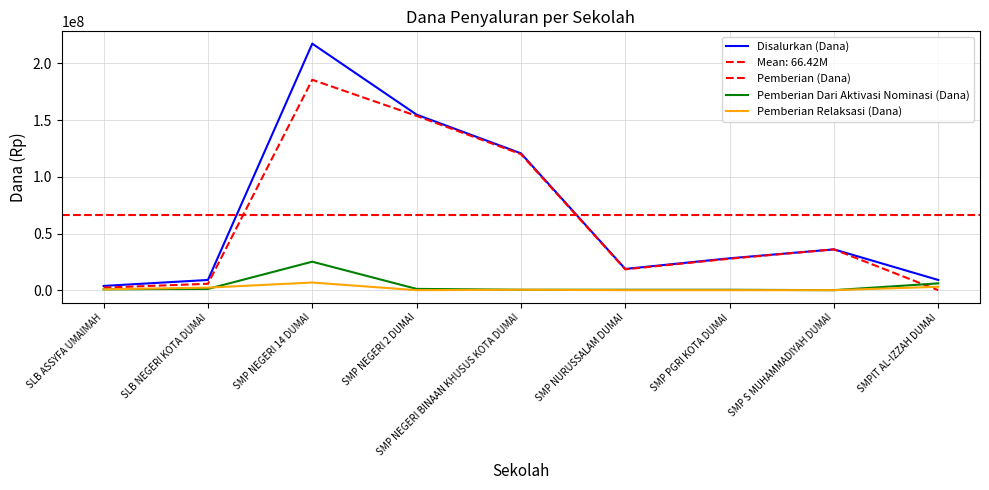

Reading right to left, transcribe all the data shown in this chart.

Disalurkan (Dana): SMPIT AL-IZZAH DUMAI=9000000	SMP S MUHAMMADIYAH DUMAI=36000000	SMP PGRI KOTA DUMAI=28125000	SMP NURUSSALAM DUMAI=18750000	SMP NEGERI BINAAN KHUSUS KOTA DUMAI=120750000	SMP NEGERI 2 DUMAI=154875000	SMP NEGERI 14 DUMAI=217500000	SLB NEGERI KOTA DUMAI=9000000	SLB ASSYFA UMAIMAH=3750000
Pemberian (Dana): SMPIT AL-IZZAH DUMAI=0	SMP S MUHAMMADIYAH DUMAI=36000000	SMP PGRI KOTA DUMAI=27750000	SMP NURUSSALAM DUMAI=18375000	SMP NEGERI BINAAN KHUSUS KOTA DUMAI=120000000	SMP NEGERI 2 DUMAI=153750000	SMP NEGERI 14 DUMAI=185625000	SLB NEGERI KOTA DUMAI=5625000	SLB ASSYFA UMAIMAH=2250000
Pemberian Dari Aktivasi Nominasi (Dana): SMPIT AL-IZZAH DUMAI=6000000	SMP S MUHAMMADIYAH DUMAI=0	SMP PGRI KOTA DUMAI=375000	SMP NURUSSALAM DUMAI=375000	SMP NEGERI BINAAN KHUSUS KOTA DUMAI=375000	SMP NEGERI 2 DUMAI=1125000	SMP NEGERI 14 DUMAI=25125000	SLB NEGERI KOTA DUMAI=1125000	SLB ASSYFA UMAIMAH=750000
Pemberian Relaksasi (Dana): SMPIT AL-IZZAH DUMAI=3000000	SMP S MUHAMMADIYAH DUMAI=0	SMP PGRI KOTA DUMAI=0	SMP NURUSSALAM DUMAI=0	SMP NEGERI BINAAN KHUSUS KOTA DUMAI=375000	SMP NEGERI 2 DUMAI=0	SMP NEGERI 14 DUMAI=6750000	SLB NEGERI KOTA DUMAI=2250000	SLB ASSYFA UMAIMAH=750000